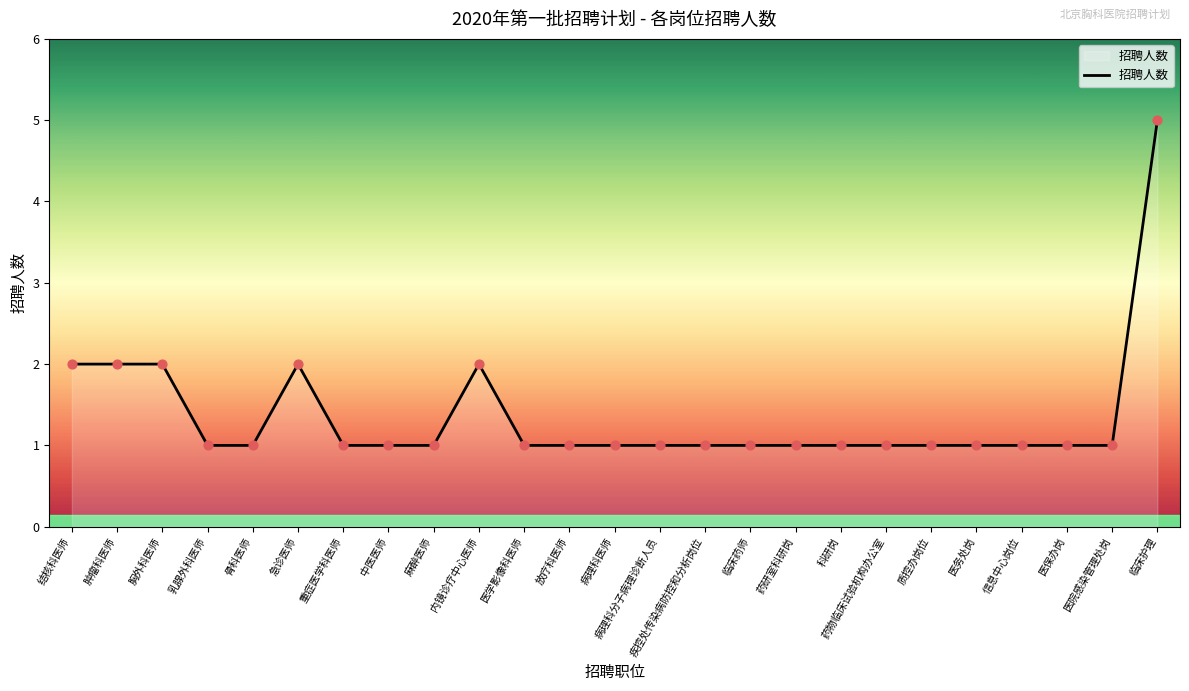

Between 急诊医师 and 疾控处传染病防控和分析岗位, which is larger?

急诊医师